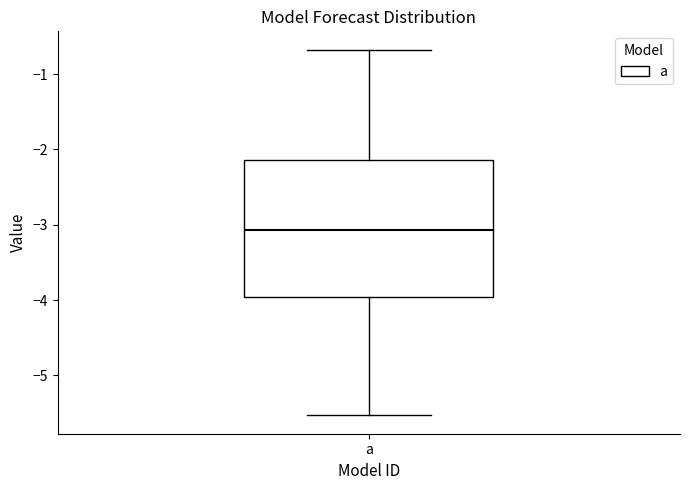

Read this box plot against the y-axis: the position of the median line, the range covered by the box, and the ends of both whiskers. The values are not printed on the chart, so give them approximately, as read against the axis.

median -3.1, box -4.0 to -2.1, whiskers -5.5 to -0.7